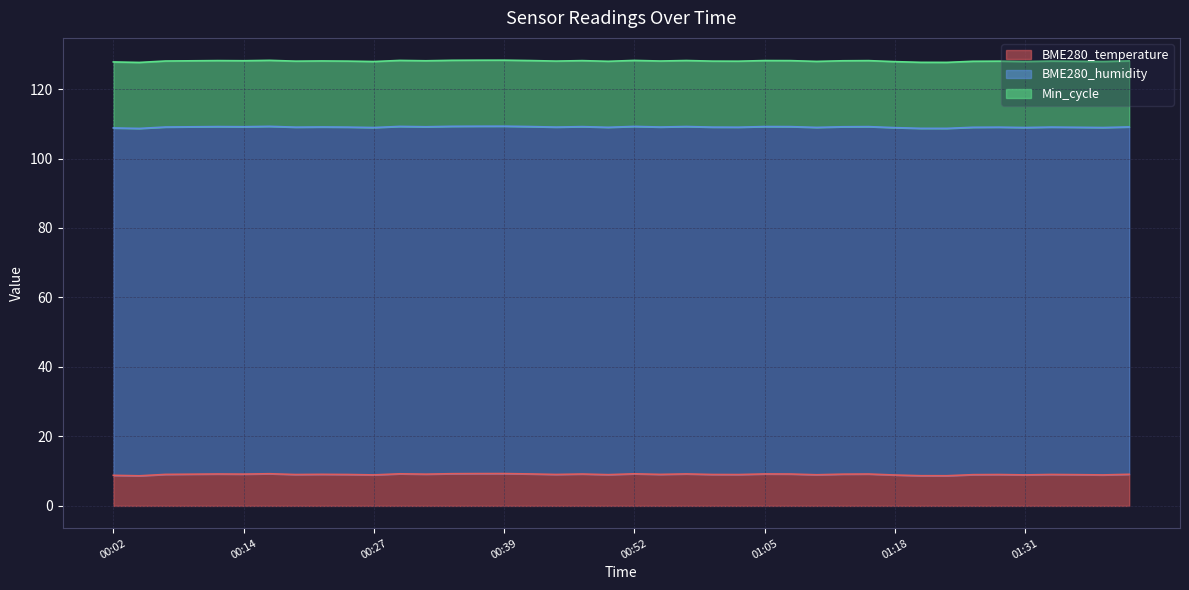

Which series has the largest total across all categories?

BME280_humidity